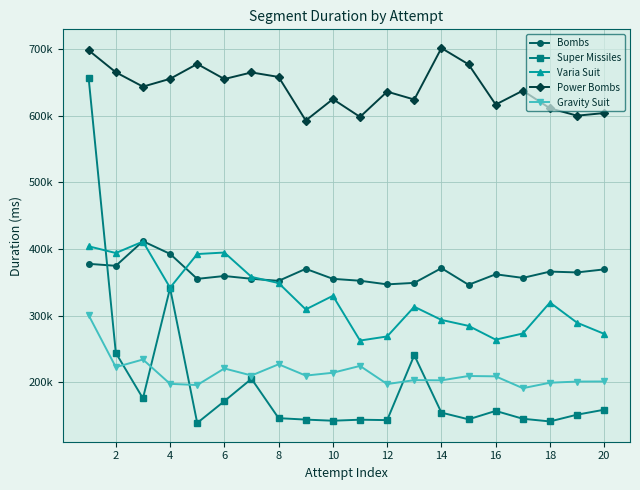

What are all the series names shown in the legend?

Bombs, Super Missiles, Varia Suit, Power Bombs, Gravity Suit